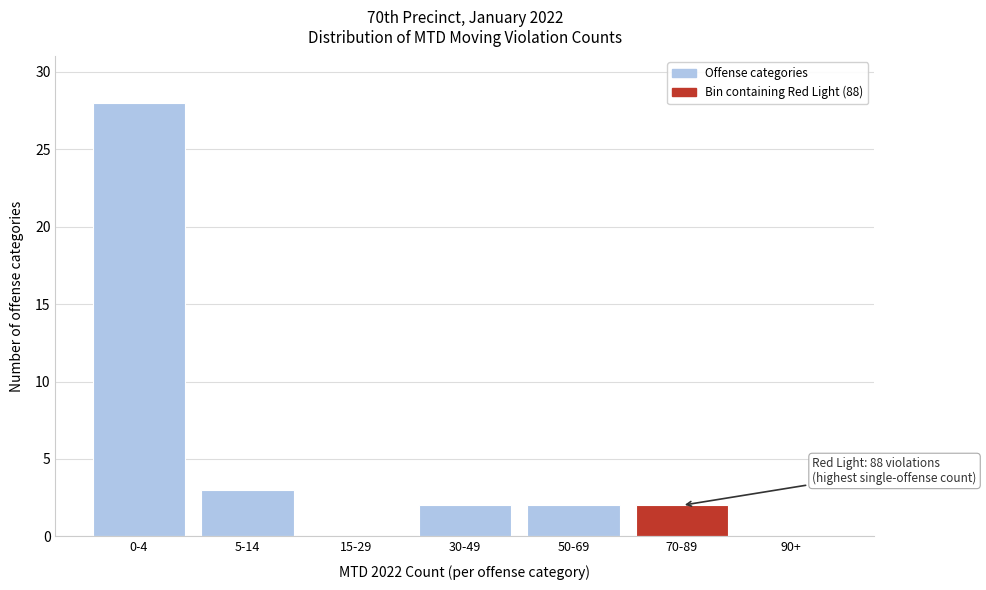

Reading right to left, what are all the values shown in this chart?

90+=0	70-89=2	50-69=2	30-49=2	15-29=0	5-14=3	0-4=28